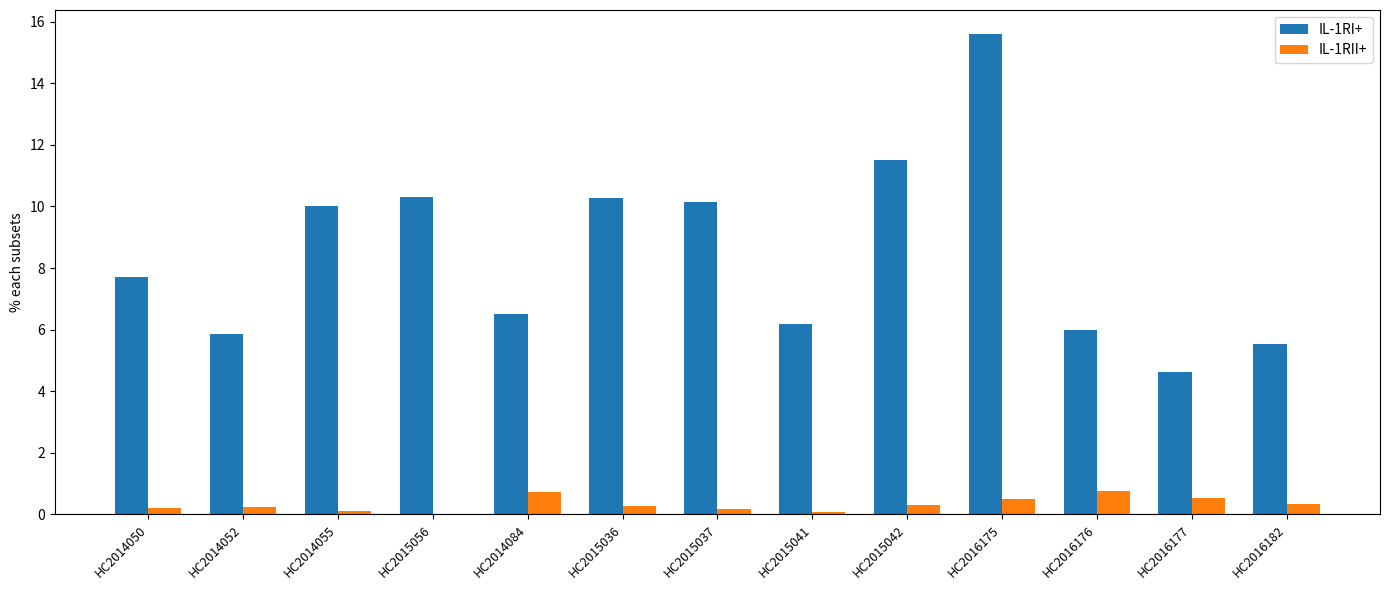

At which category is the sum across all series the highest?

HC2016175